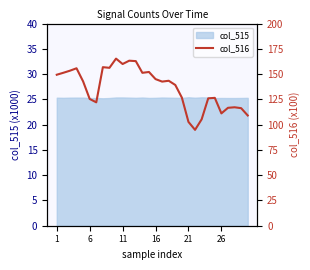

What is the minimum value for col_515?

25.2